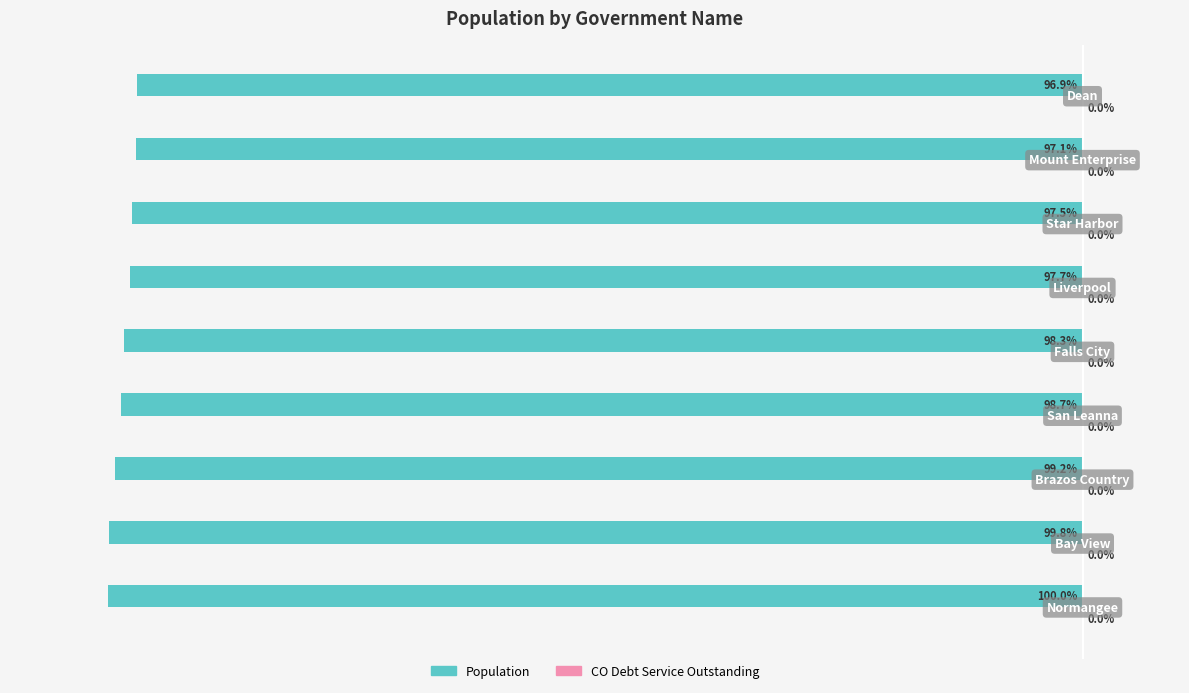

Count the number of data series in this chart.

2